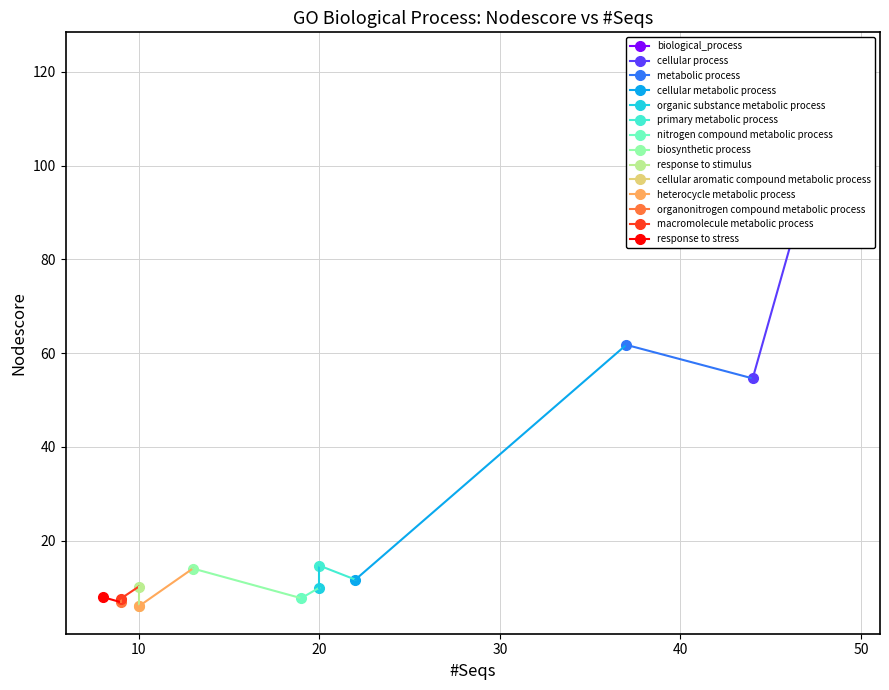

True or false: #Seqs has more than 1 points higher than both neighbors.

False